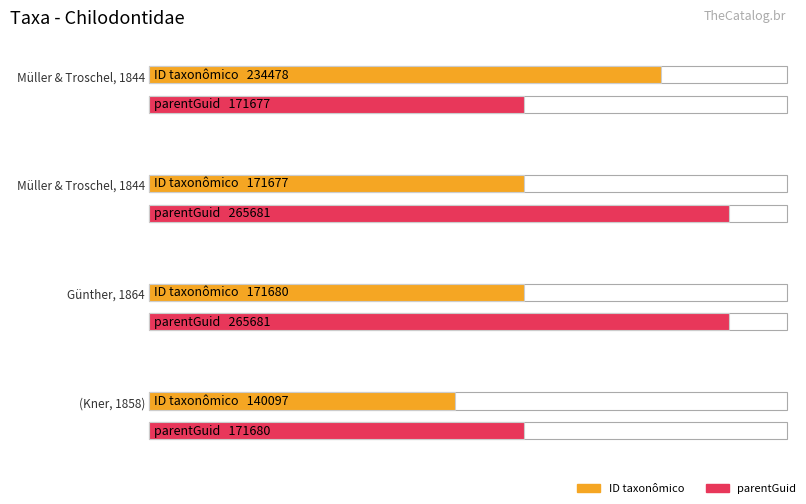

What is the difference between the maximum and minimum values in the parentGuid series?

94004